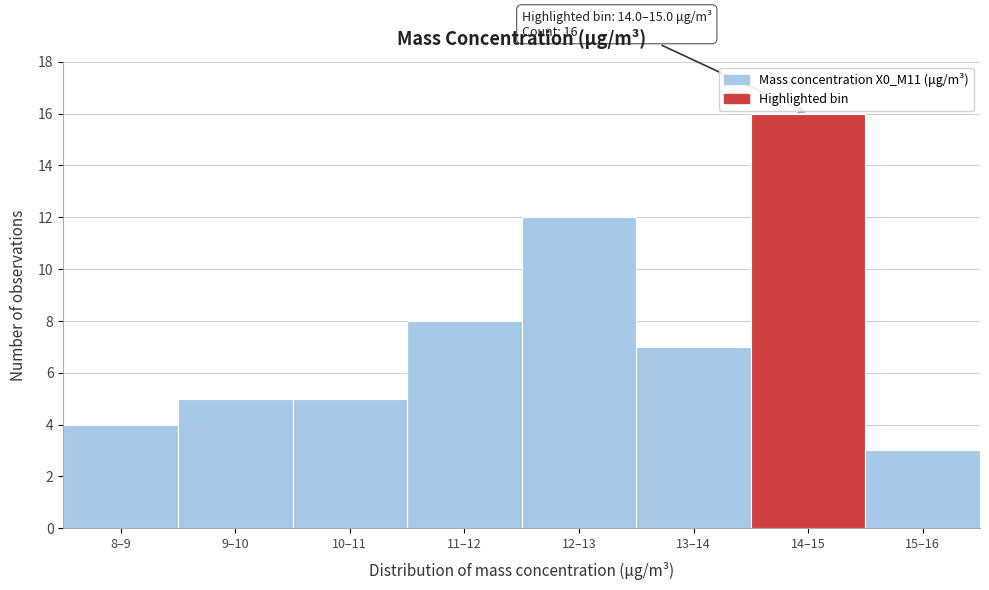

Reading left to right, list all the values displayed in this chart.

8–9=4	9–10=5	10–11=5	11–12=8	12–13=12	13–14=7	14–15=16	15–16=3